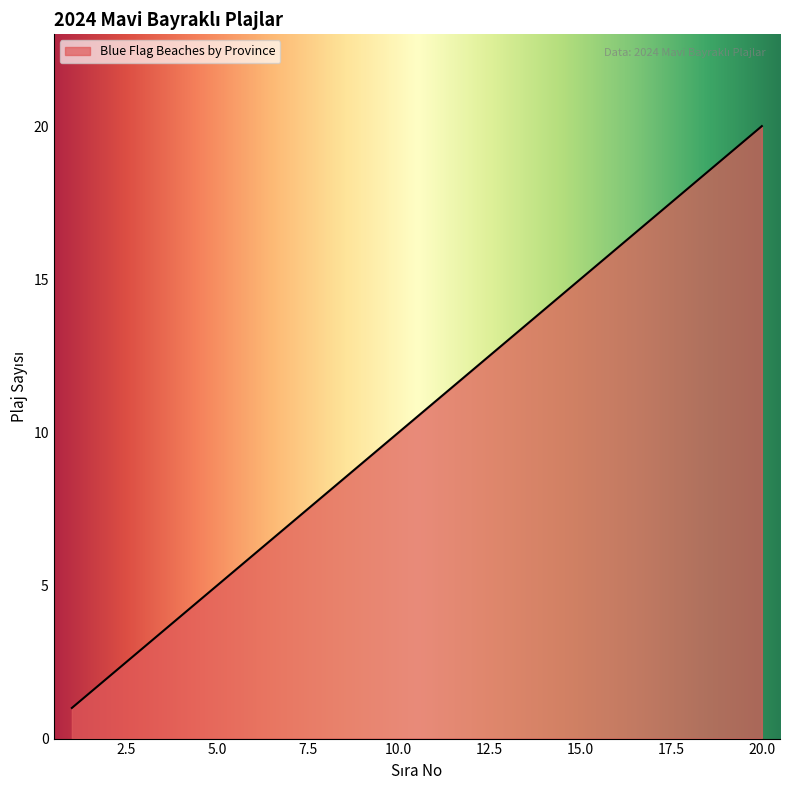

What is the maximum value shown in the chart?

20